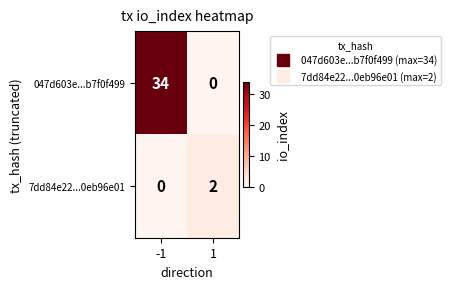

What is the total value across all series at 1?

2